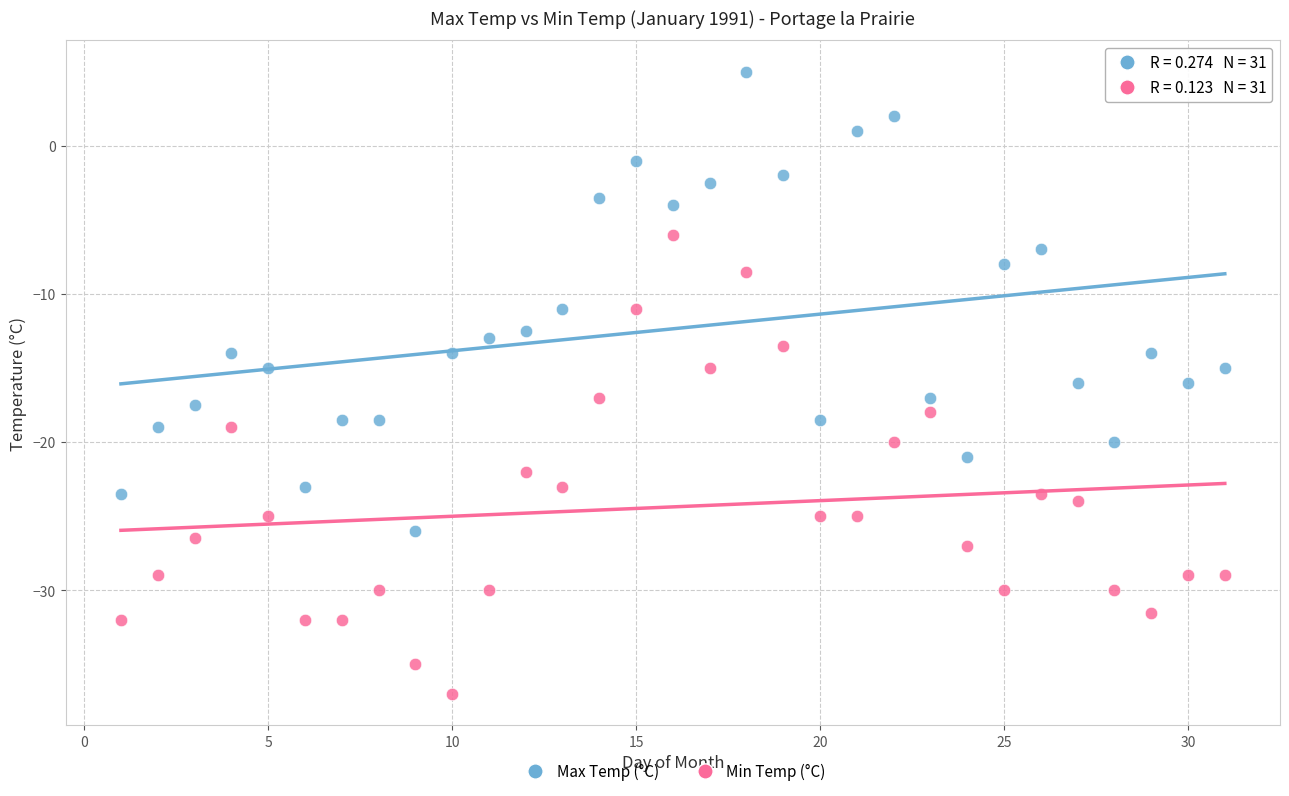

Across all data points, what is the range of Y values (max minus min)?

42.0